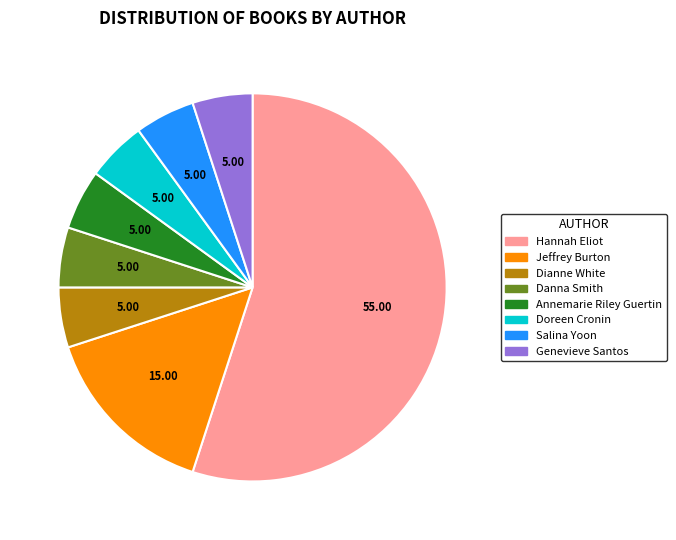

Does any single category account for the majority?

Yes